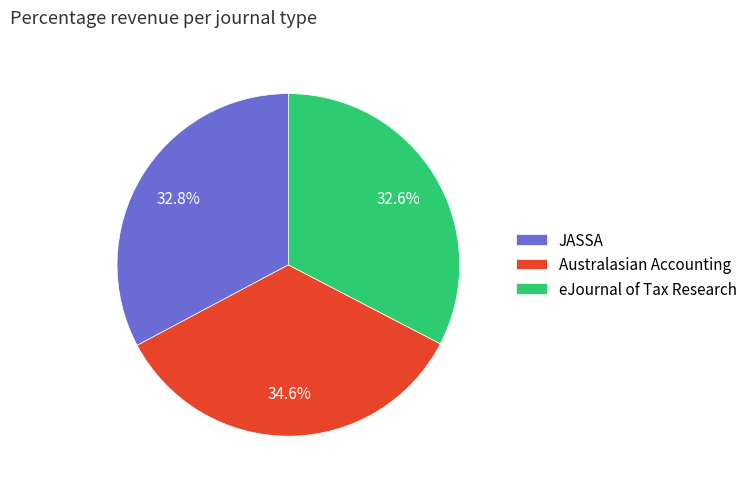

To the nearest percent, what is the combined percentage of JASSA and eJournal of Tax Research?

65%